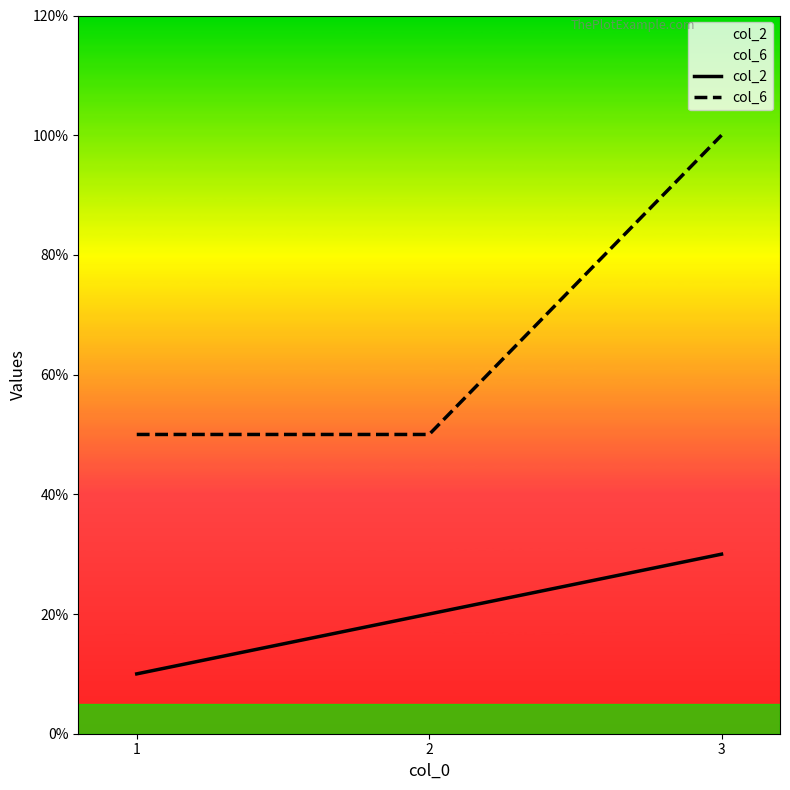

At which label is col_2 closest to 2?

2